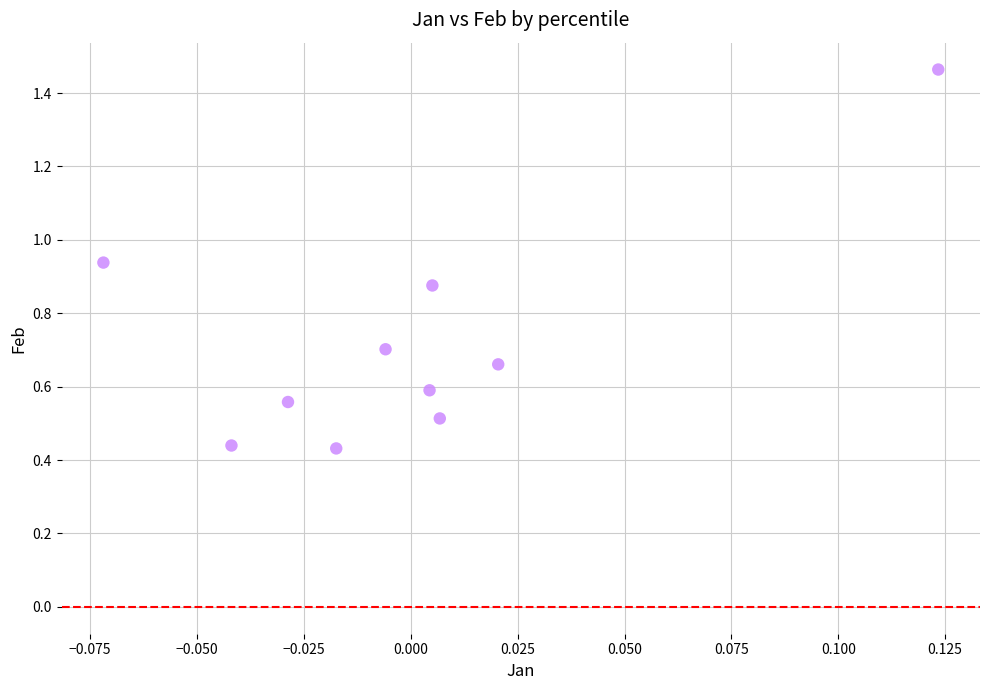

What is the range of Y values (max minus min)?

1.0